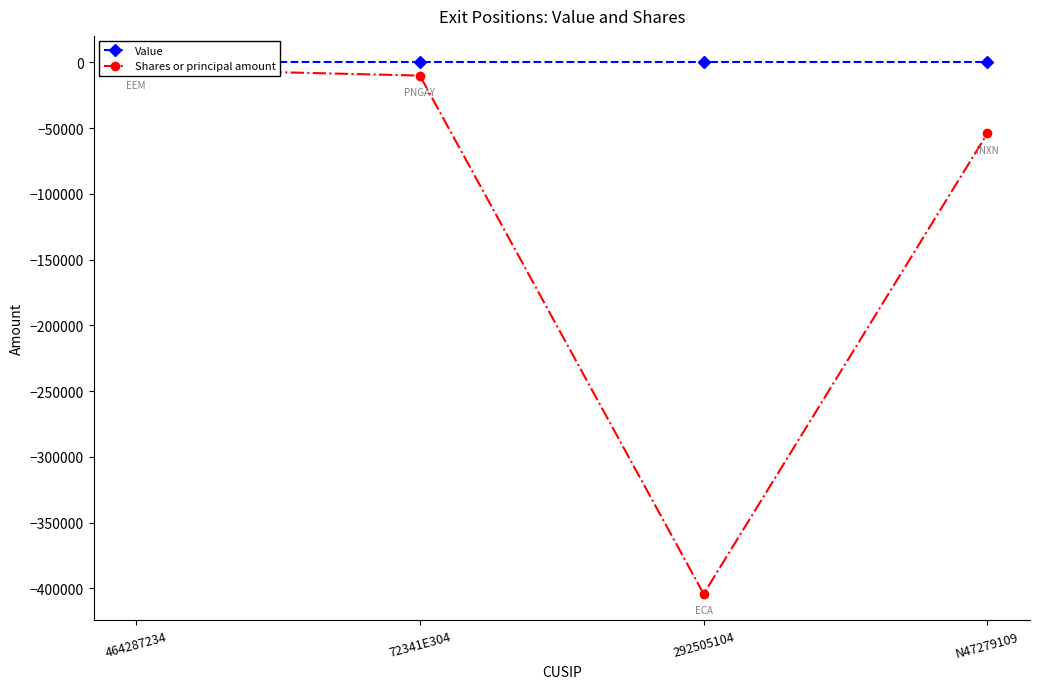

List the labels in order of Value value, smallest first.

464287234, 72341E304, 292505104, N47279109